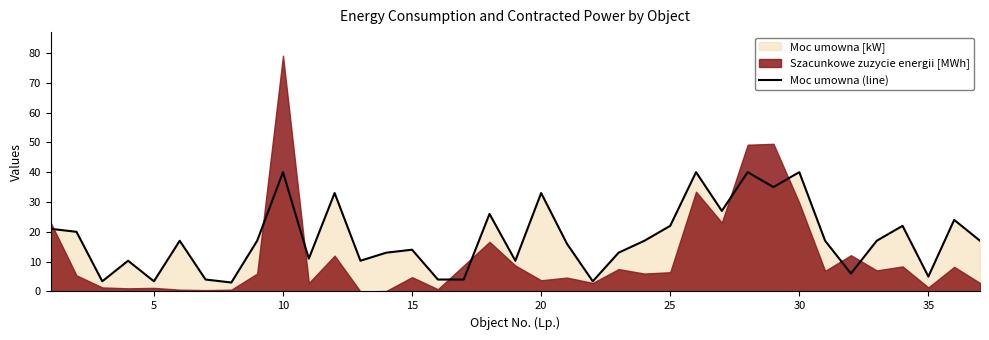

What is the highest value of the Moc umowna (line) series?

40.0